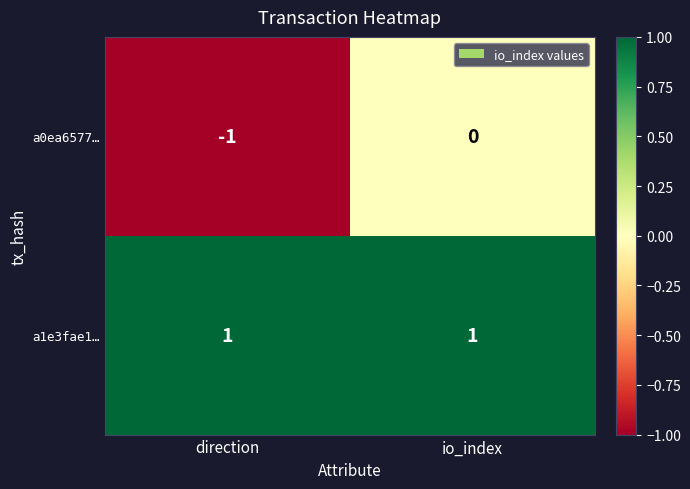

What is the spread (max minus min) of values at direction?

2